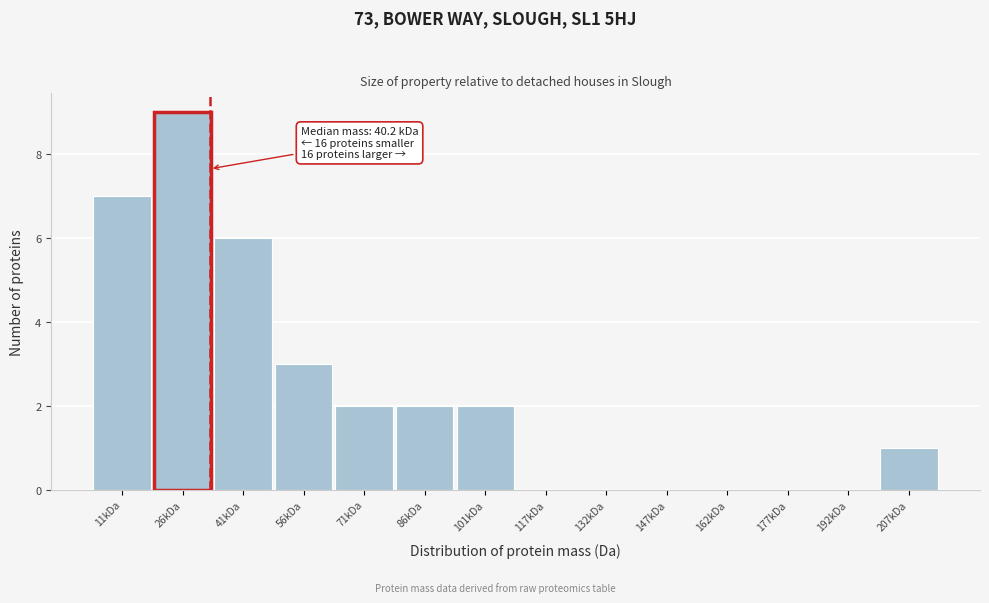

Reading left to right, list all the values displayed in this chart.

11kDa=7	26kDa=9	41kDa=6	56kDa=3	71kDa=2	86kDa=2	101kDa=2	117kDa=0	132kDa=0	147kDa=0	162kDa=0	177kDa=0	192kDa=0	207kDa=1